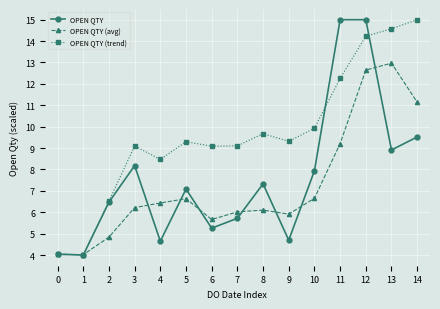

Between 1 and 12, which series saw the biggest shift?

OPEN QTY